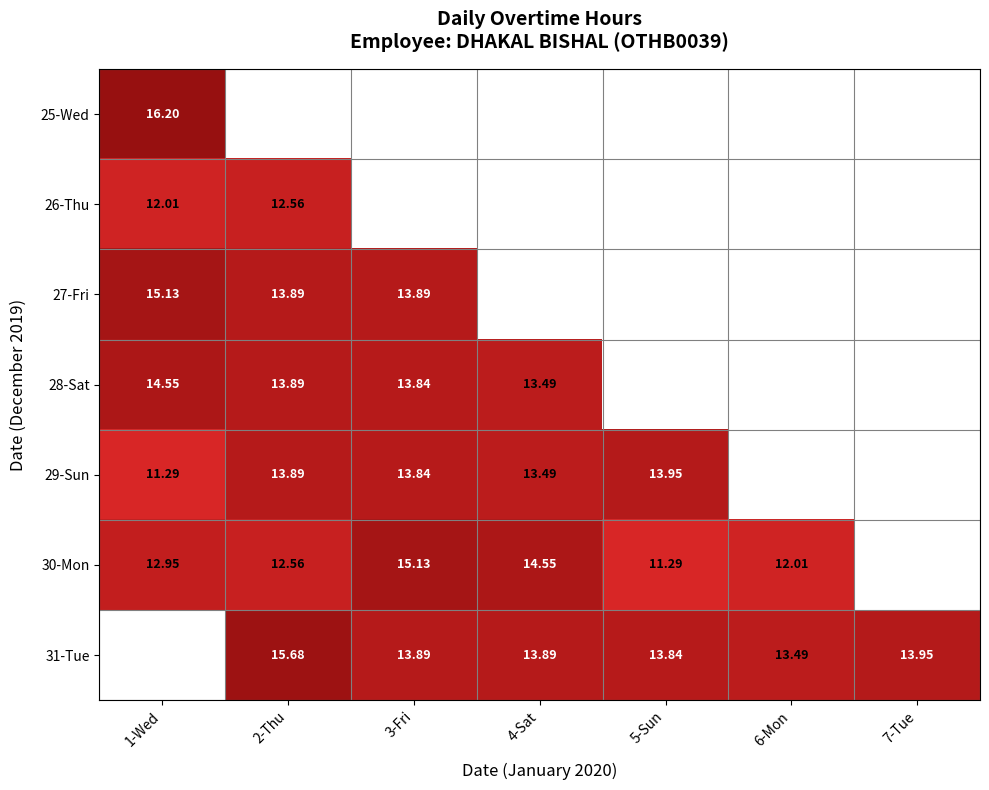

Is the value of 29-Sun at 4-Sat greater than the value of 27-Fri at 6-Mon?

Yes